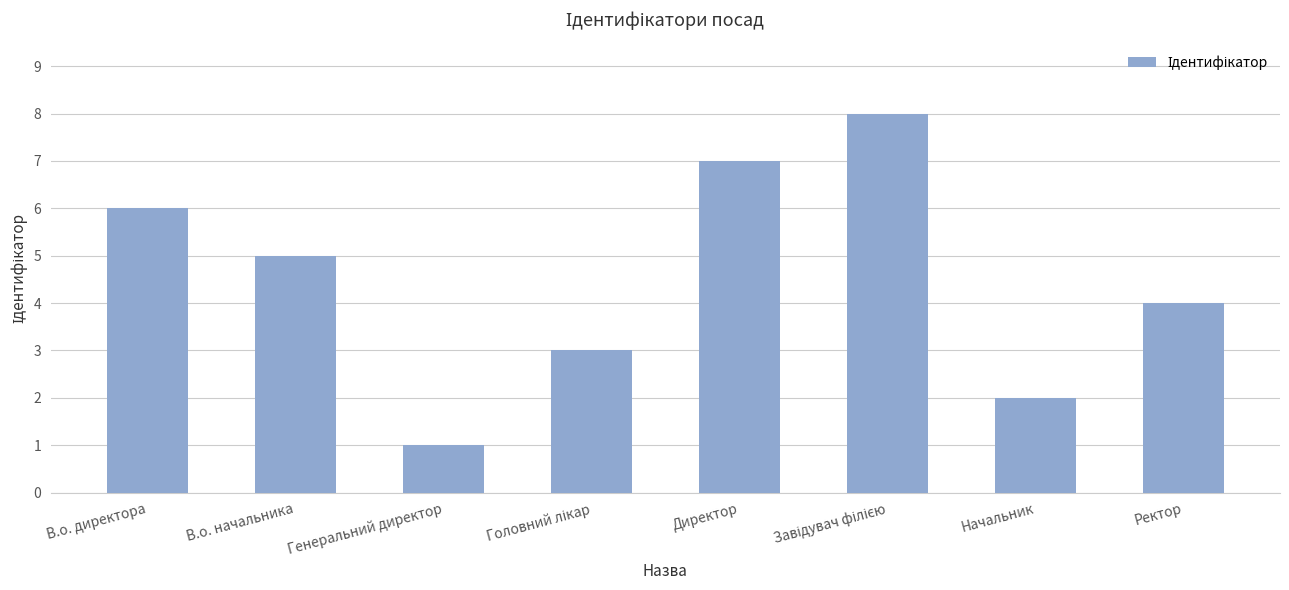

What is the difference between the values at Генеральний директор and Директор?

6